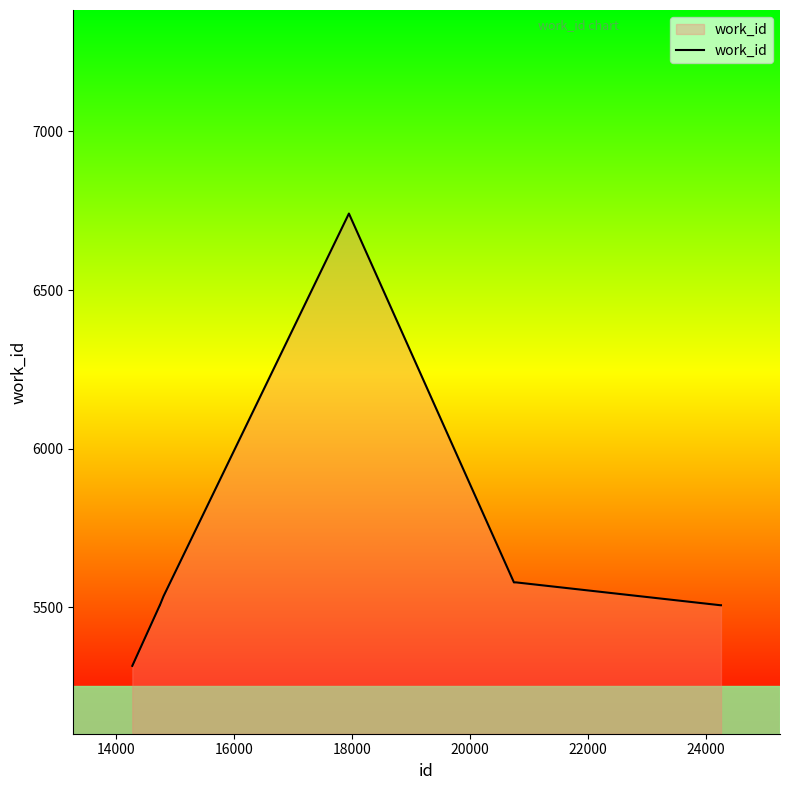

What is the smallest value displayed?

5316